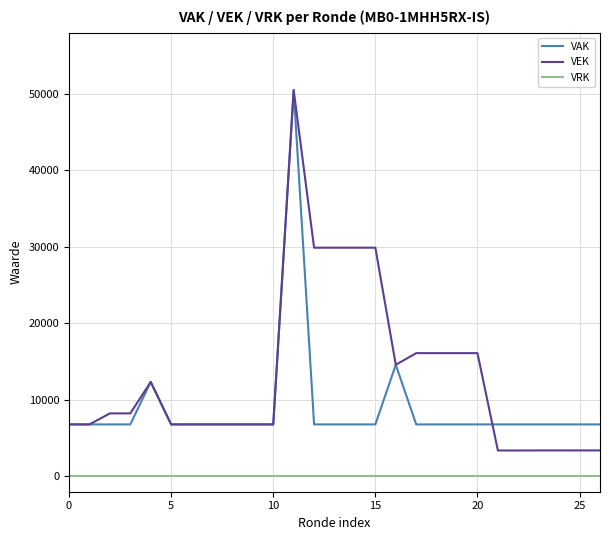

What is the maximum value shown in the chart?

50505